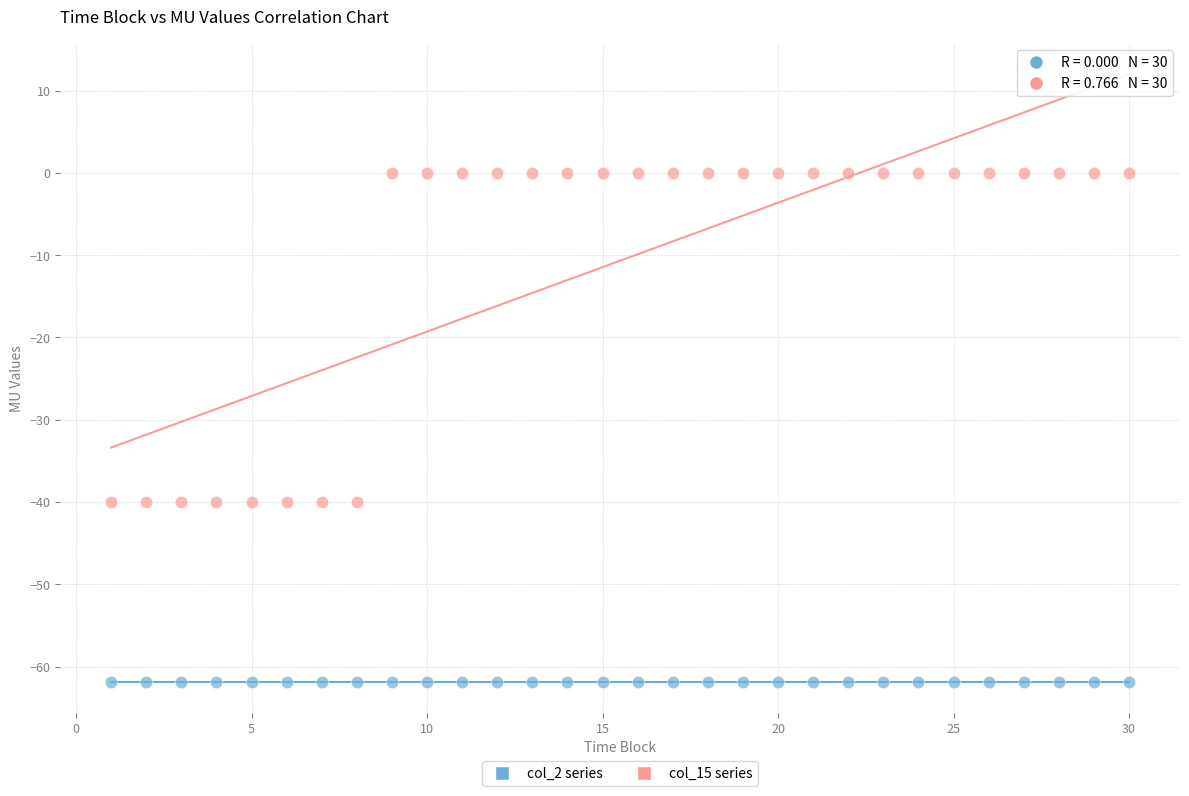

Which series contains the lowest Y value?

col_2 series